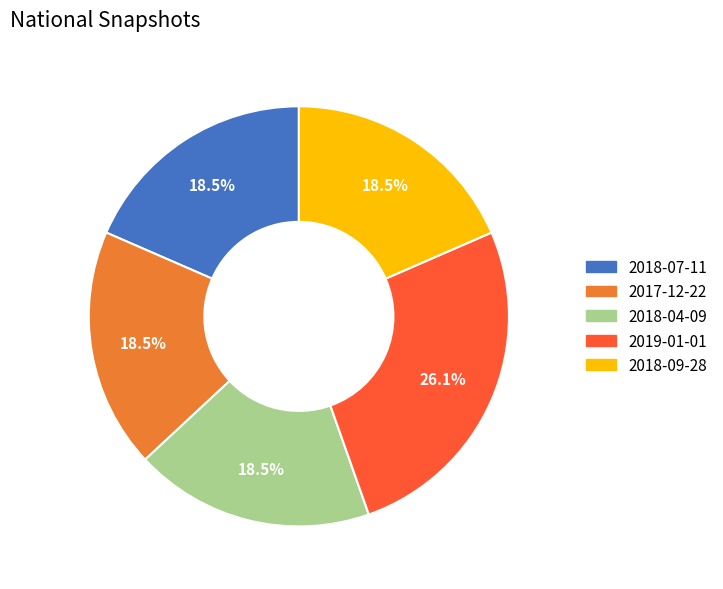

What is the largest slice in the pie chart?

2019-01-01